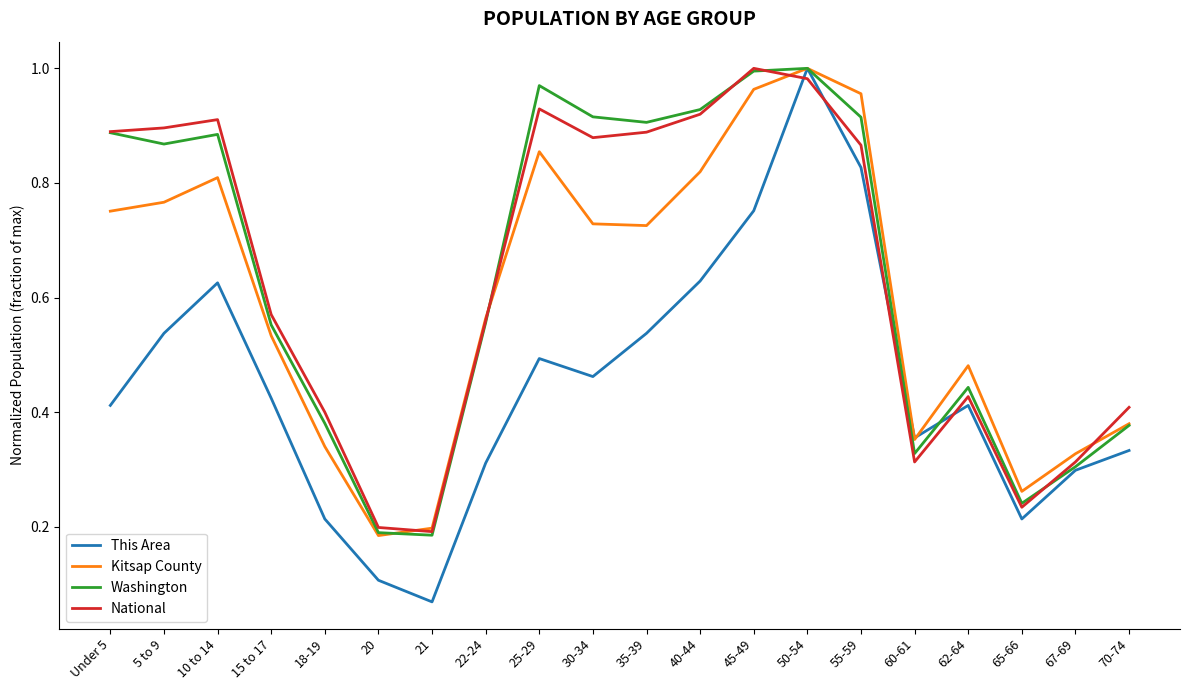

What are all the series names shown in the legend?

This Area, Kitsap County, Washington, National